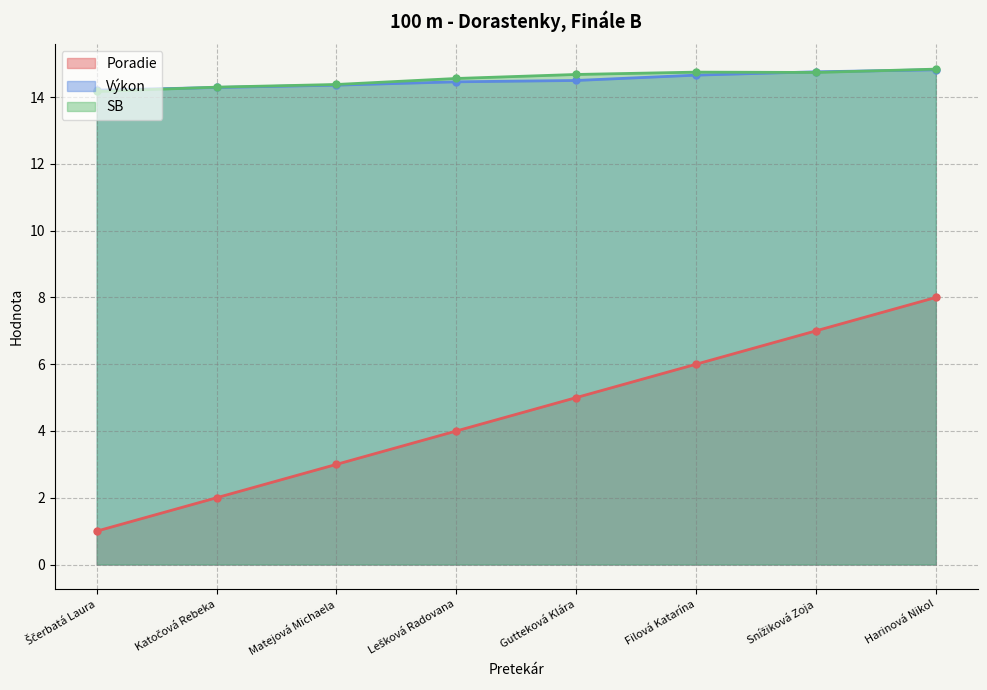

What is the sum of the SB (line) values at Gutteková Klára and Lešková Radovana?

29.2